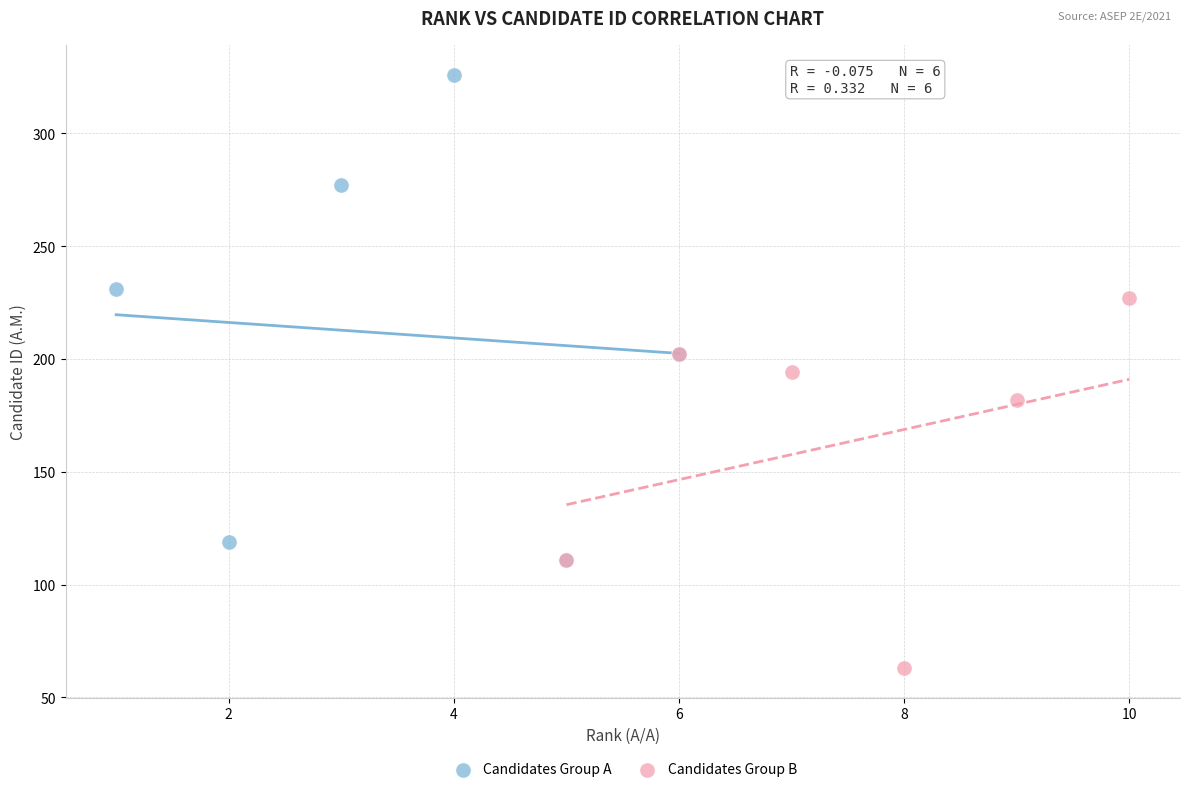

Which series contains the highest Y value?

Candidates Group A